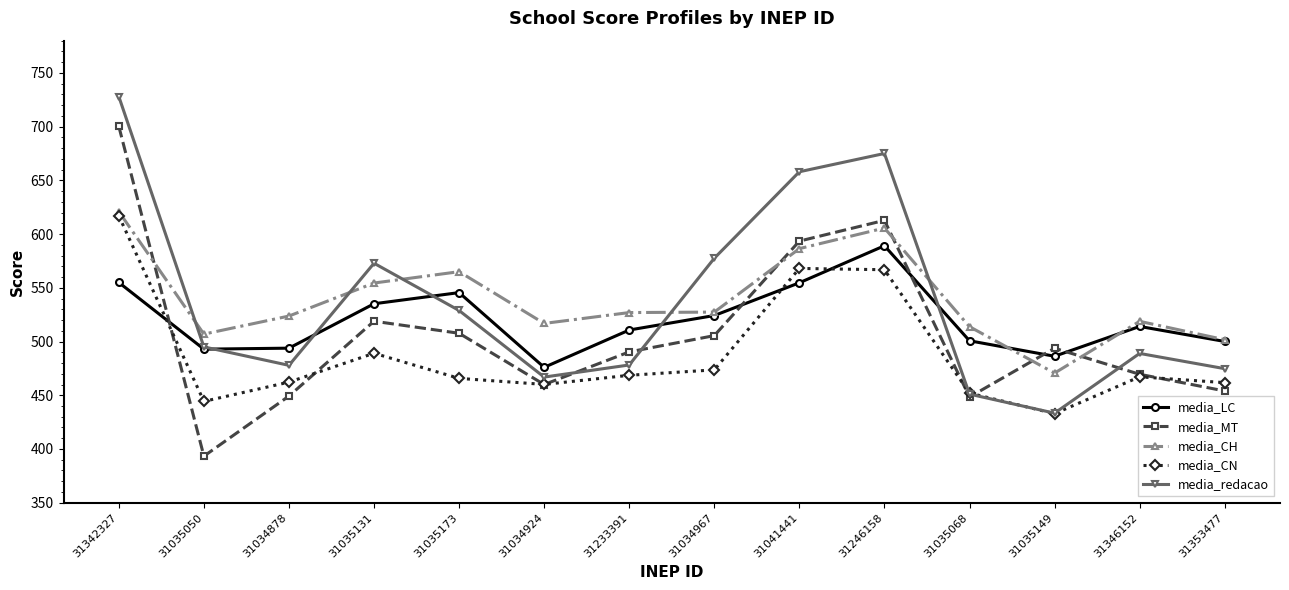

At which category does the chart reach its peak across all series?

31342327